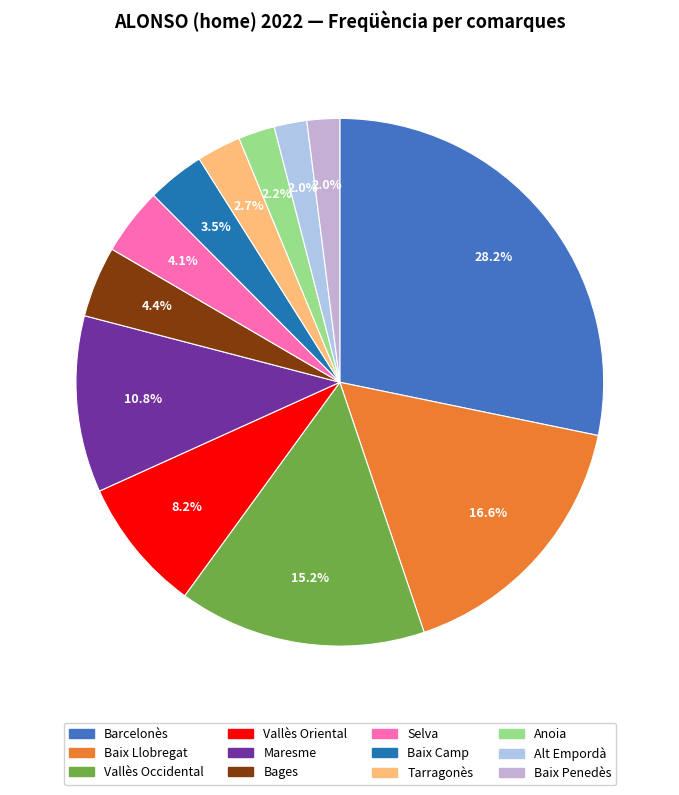

Approximately how many times larger is the value at Vallès Oriental compared to Vallès Occidental?

0.5